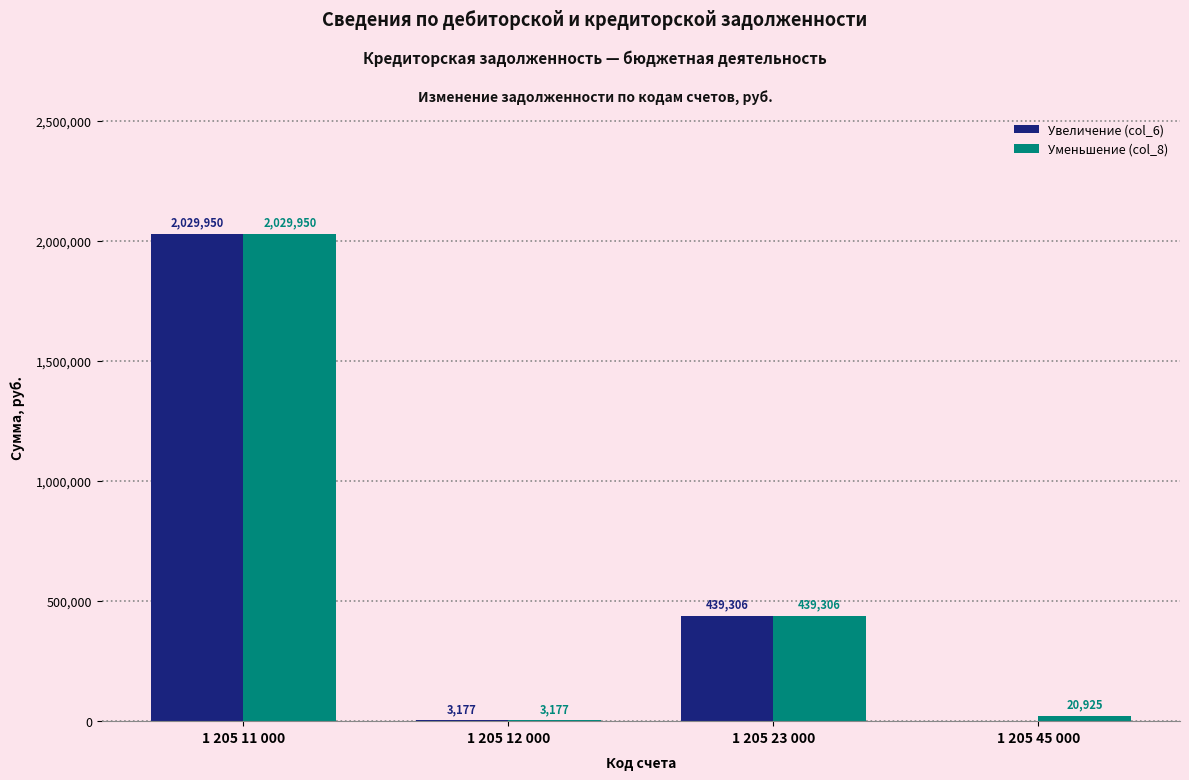

The Уменьшение (col_8) series shows 439306.4 at 1 205 23 000. True or false?

True